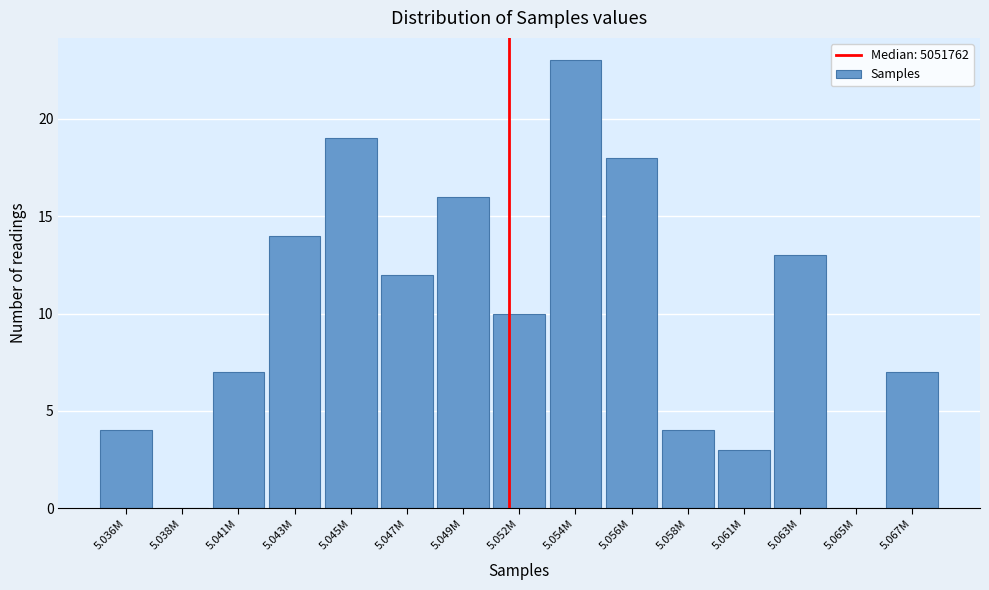

Reading right to left, transcribe all the data shown in this chart.

5.067M=7	5.065M=0	5.063M=13	5.061M=3	5.058M=4	5.056M=18	5.054M=23	5.052M=10	5.049M=16	5.047M=12	5.045M=19	5.043M=14	5.041M=7	5.038M=0	5.036M=4